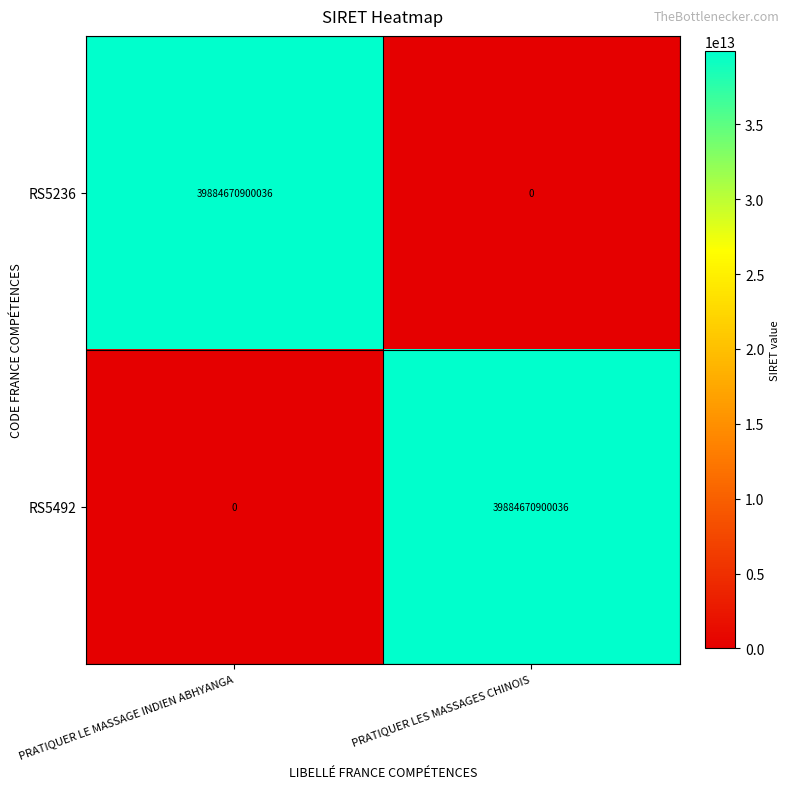

What is the difference between the highest and lowest values at PRATIQUER LES MASSAGES CHINOIS?

39884670900036